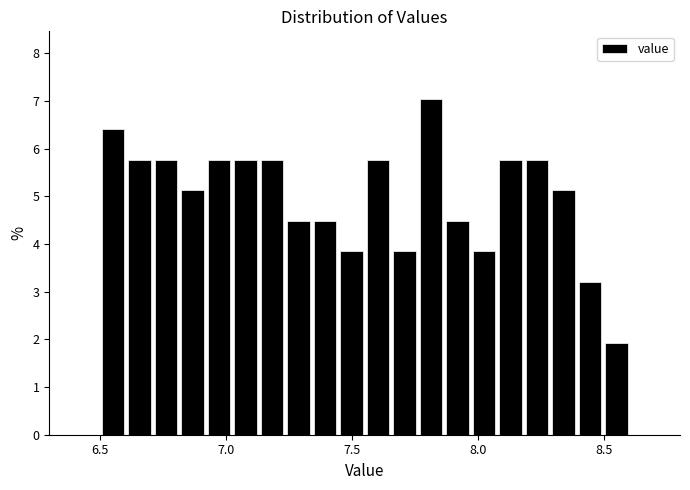

Around what value on the x-axis is the tallest bar? Give the approximate position of its centre, as read against the axis.

7.80